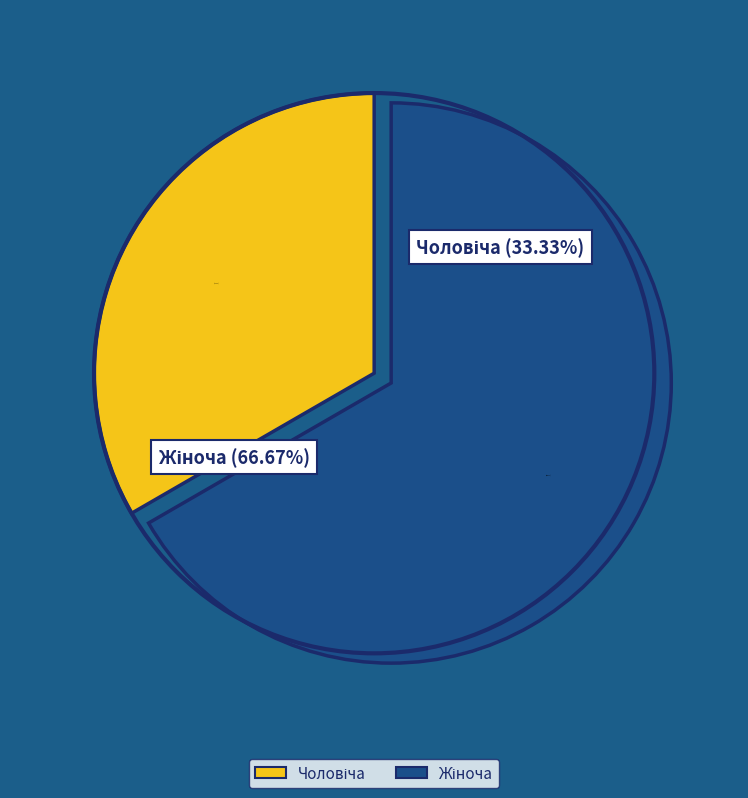

True or false: Жіноча accounts for 75% of the total.

False